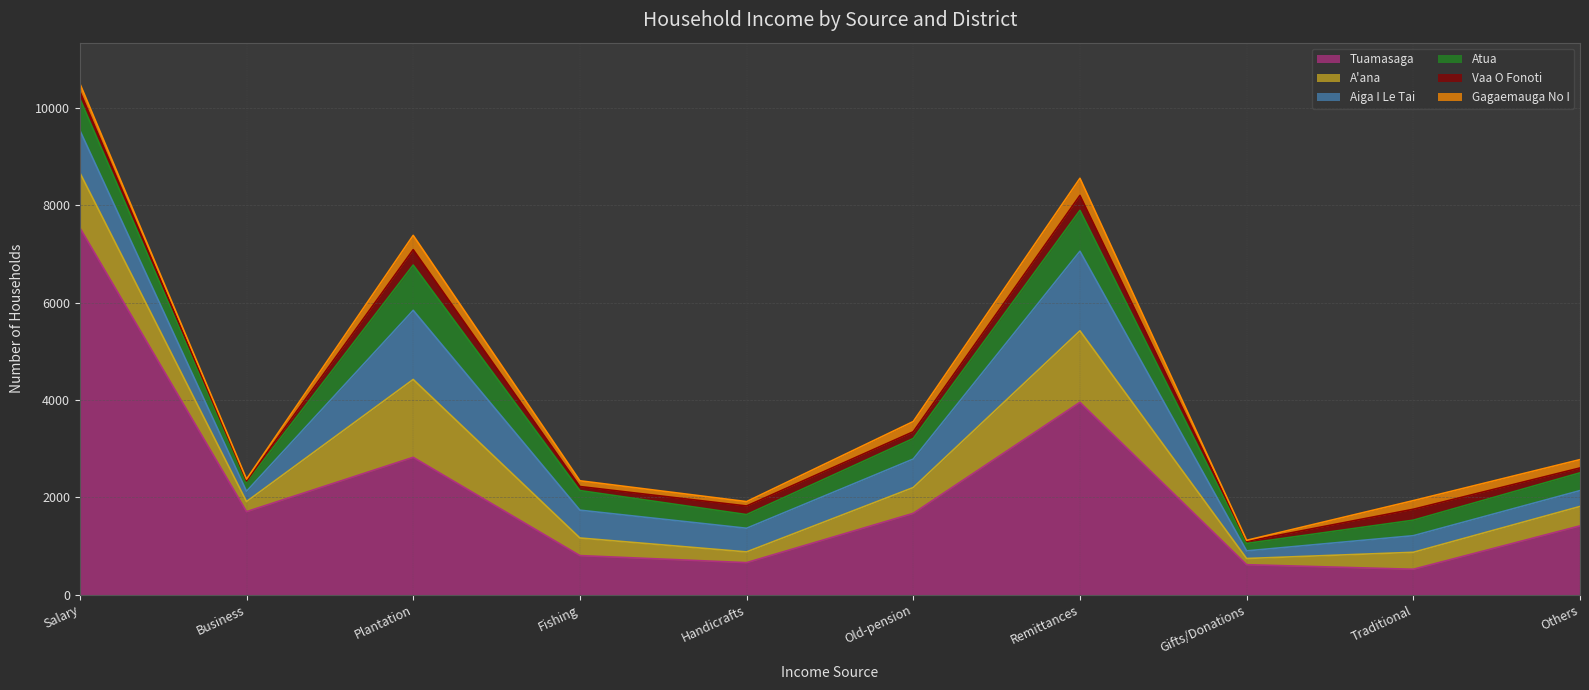

Read the Aiga I Le Tai value at Business, to the nearest 10.

210